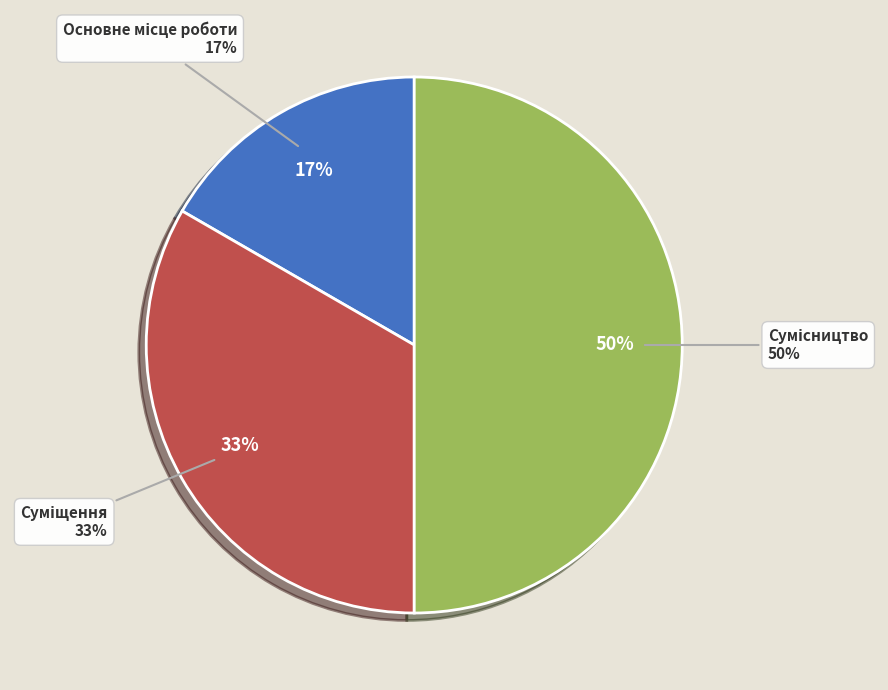

Count the number of slices in the pie.

3